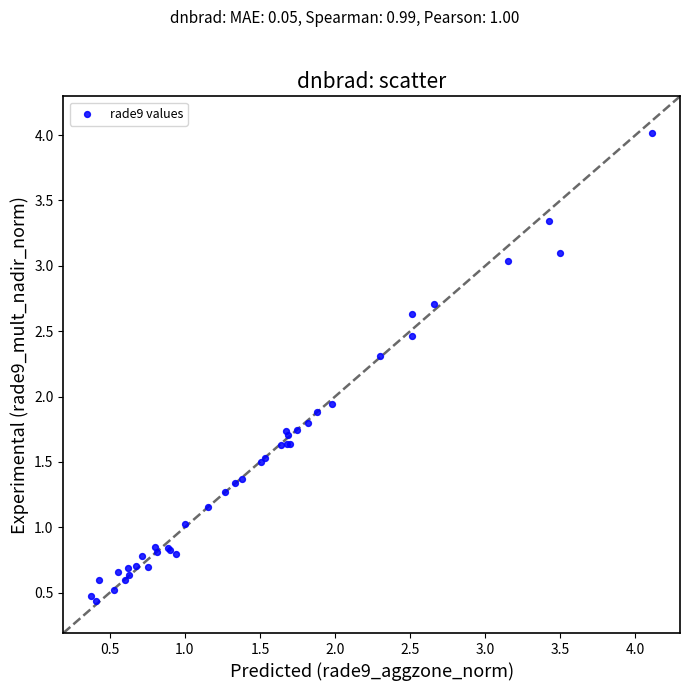

What Y value in the scatter plot is closest to 2?

1.9